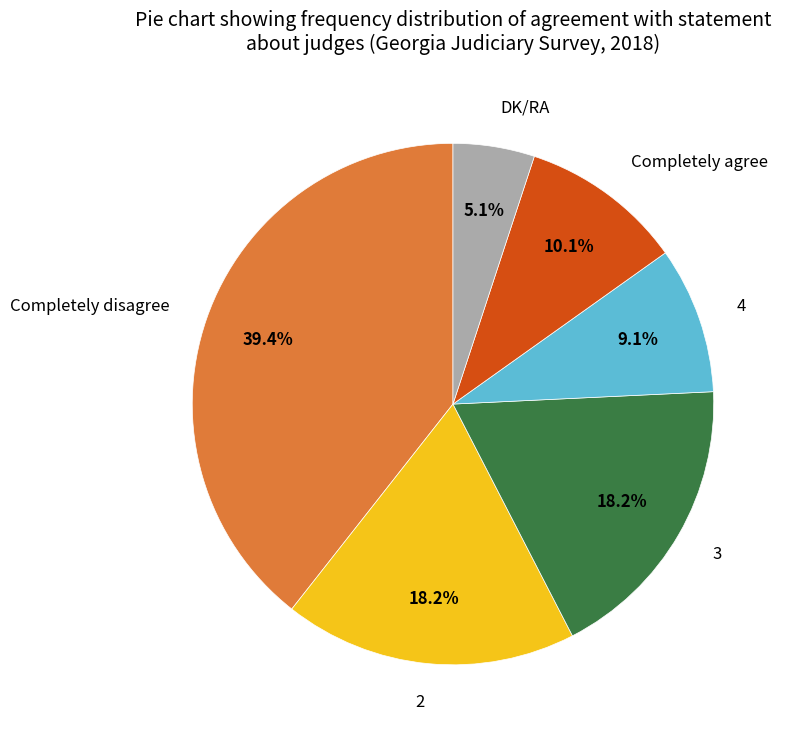

To the nearest percent, what portion does 4 represent?

9%